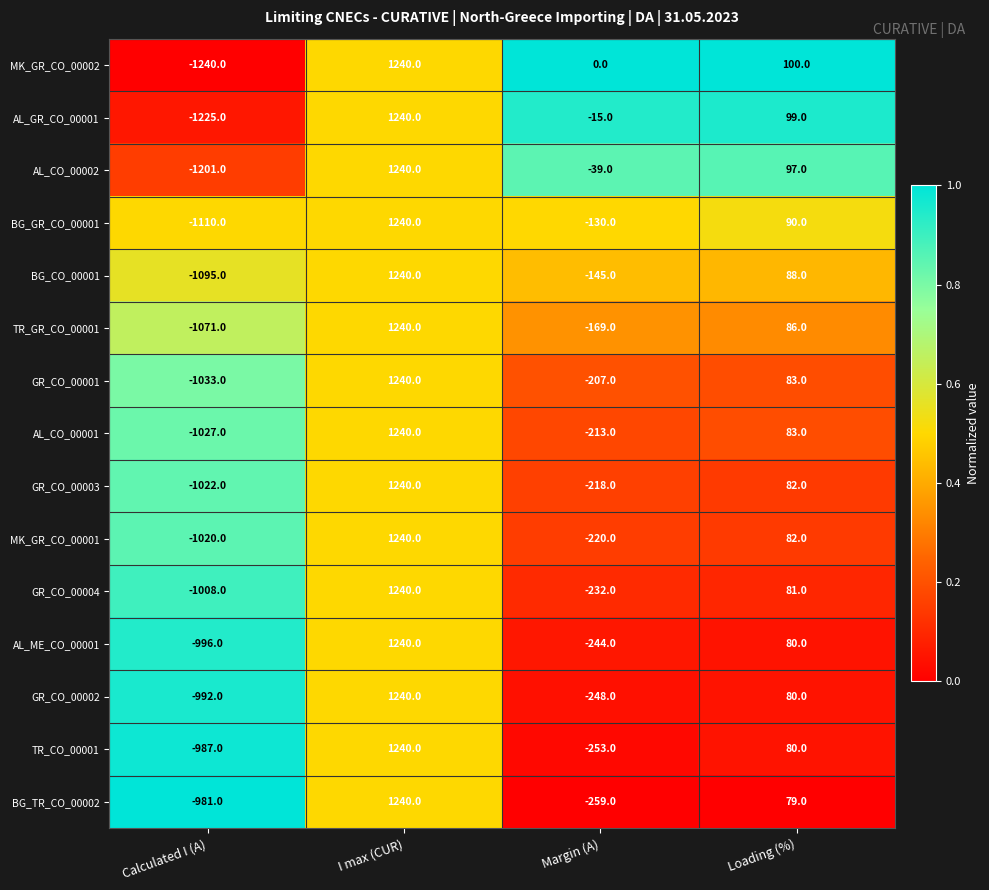

Rank the series at Calculated I (A) from lowest to highest value.

MK_GR_CO_00002, AL_GR_CO_00001, AL_CO_00002, BG_GR_CO_00001, BG_CO_00001, TR_GR_CO_00001, GR_CO_00001, AL_CO_00001, GR_CO_00003, MK_GR_CO_00001, GR_CO_00004, AL_ME_CO_00001, GR_CO_00002, TR_CO_00001, BG_TR_CO_00002